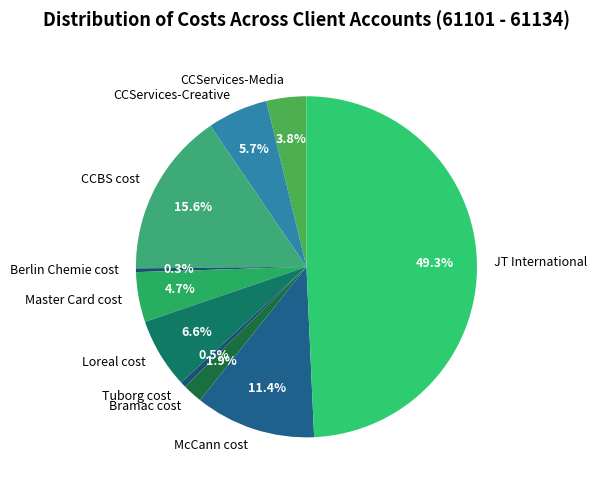

Is CCServices-Media the majority of the pie?

No